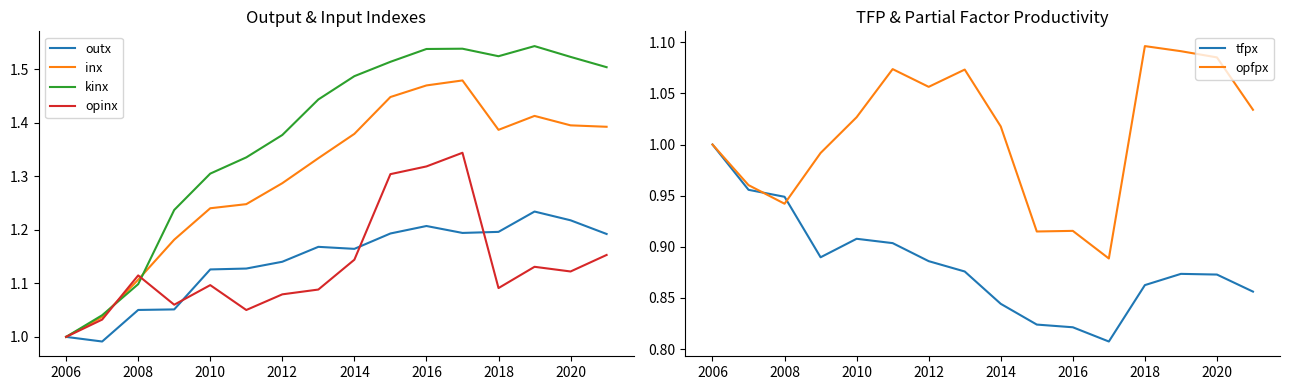

Is the value of kinx at 2006 greater than the value of inx at 2008?

No